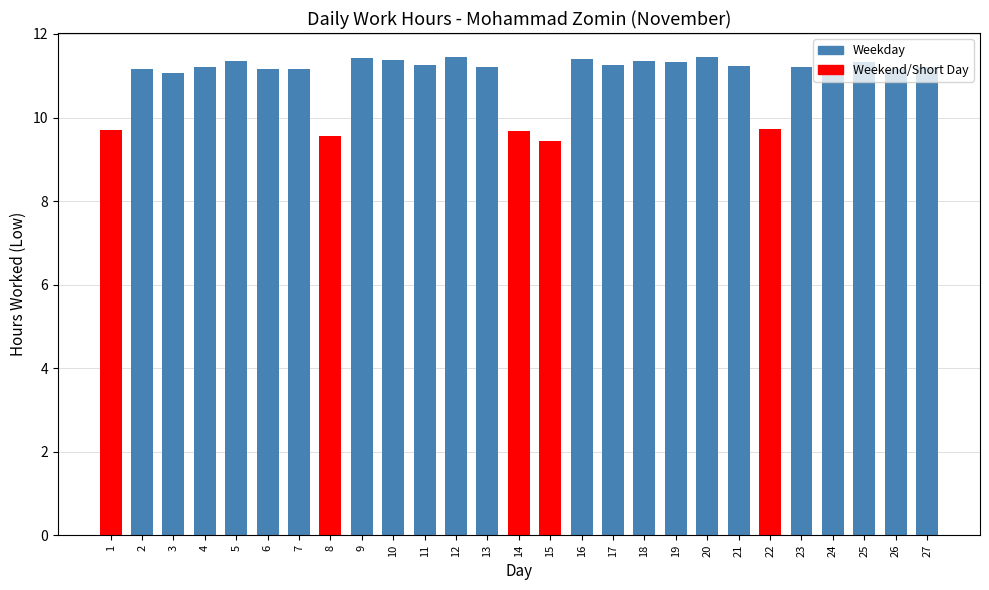

How many data points does each series have?

27